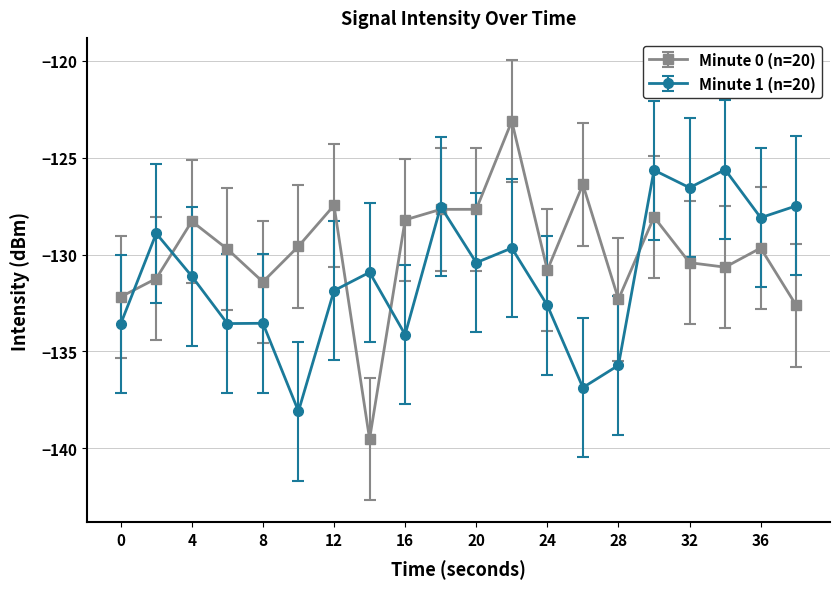

Which series has the widest spread of values?

Minute 0 (n=20)